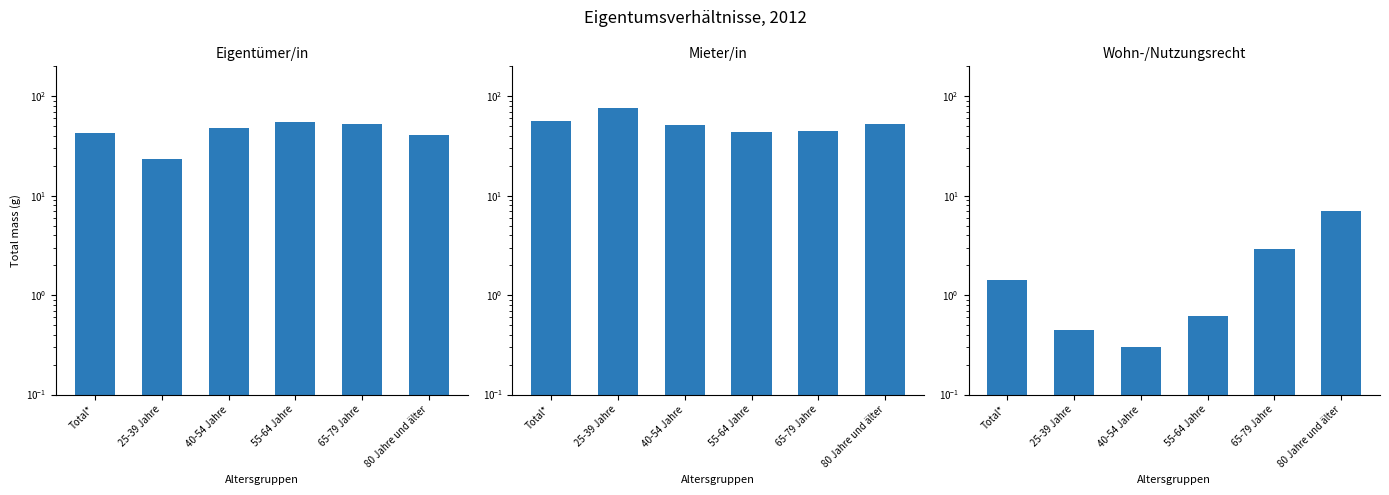

Which series has the widest spread of values?

Mieter/in